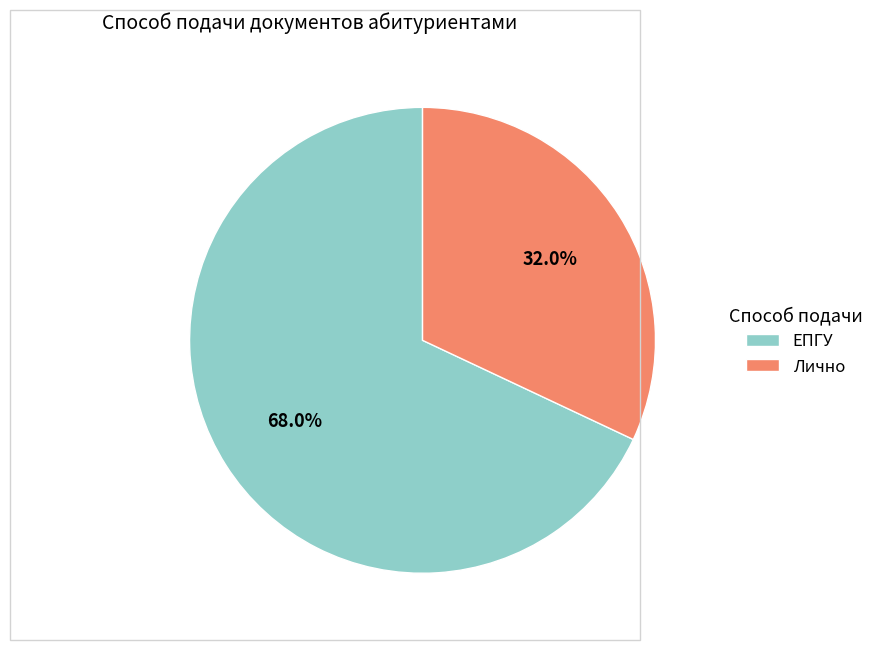

True or false: ЕПГУ accounts for 80% of the total.

False